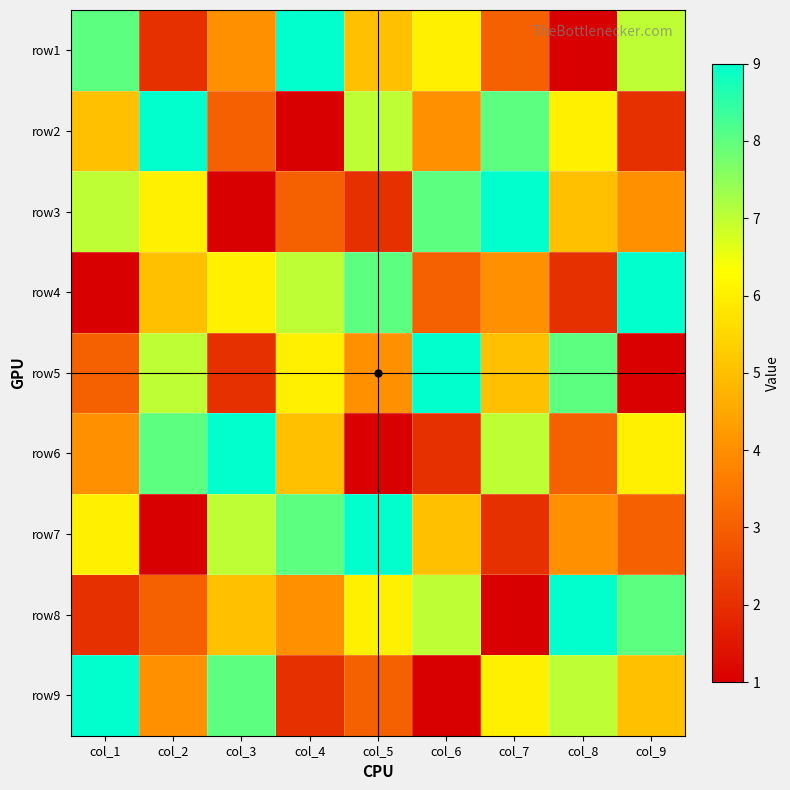

Which has a higher value, col_5 or col_6?

col_6